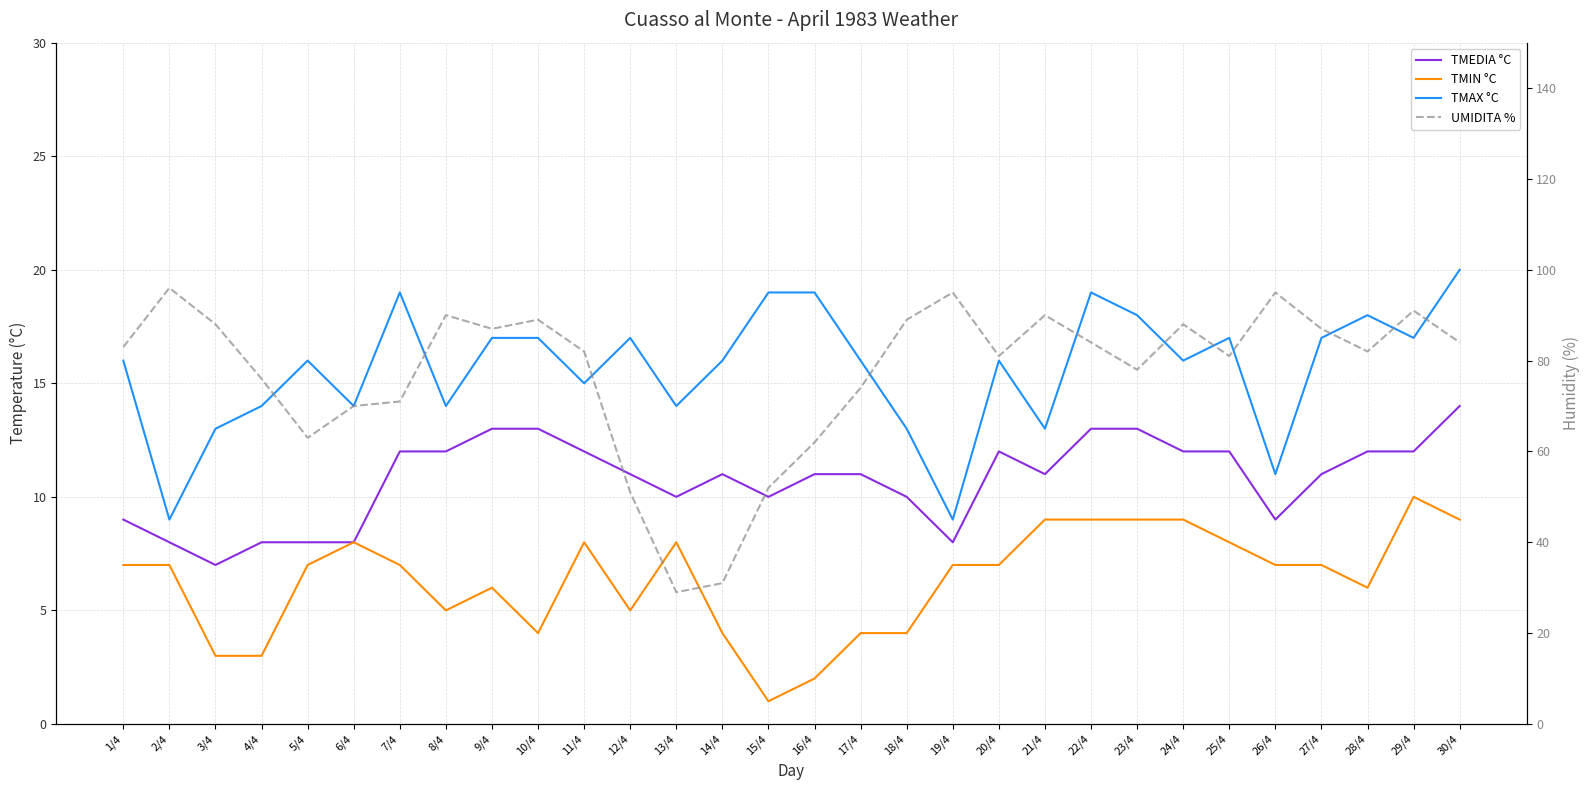

What is the value of the TMEDIA °C point at the 17th from the left?

11